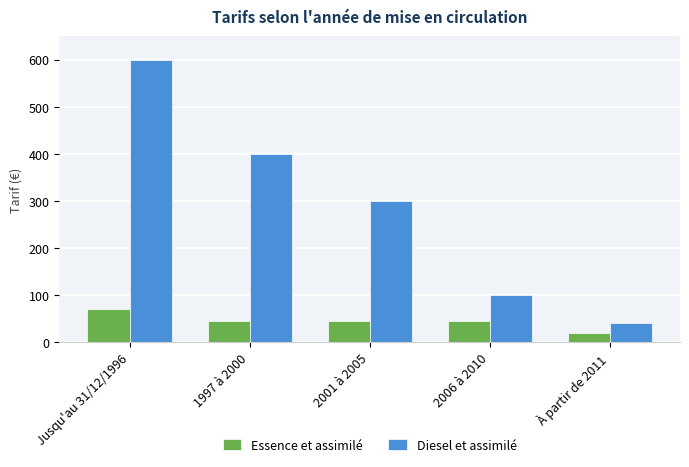

What is the total value across all series at 2006 à 2010?

145